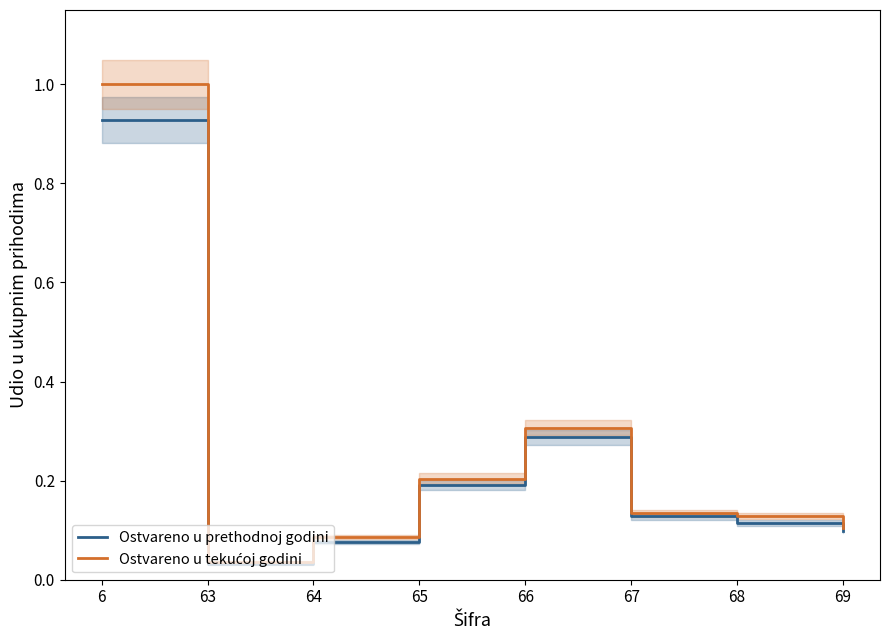

The value of Ostvareno u tekućoj godini at 68 is 0.1. True or false?

False